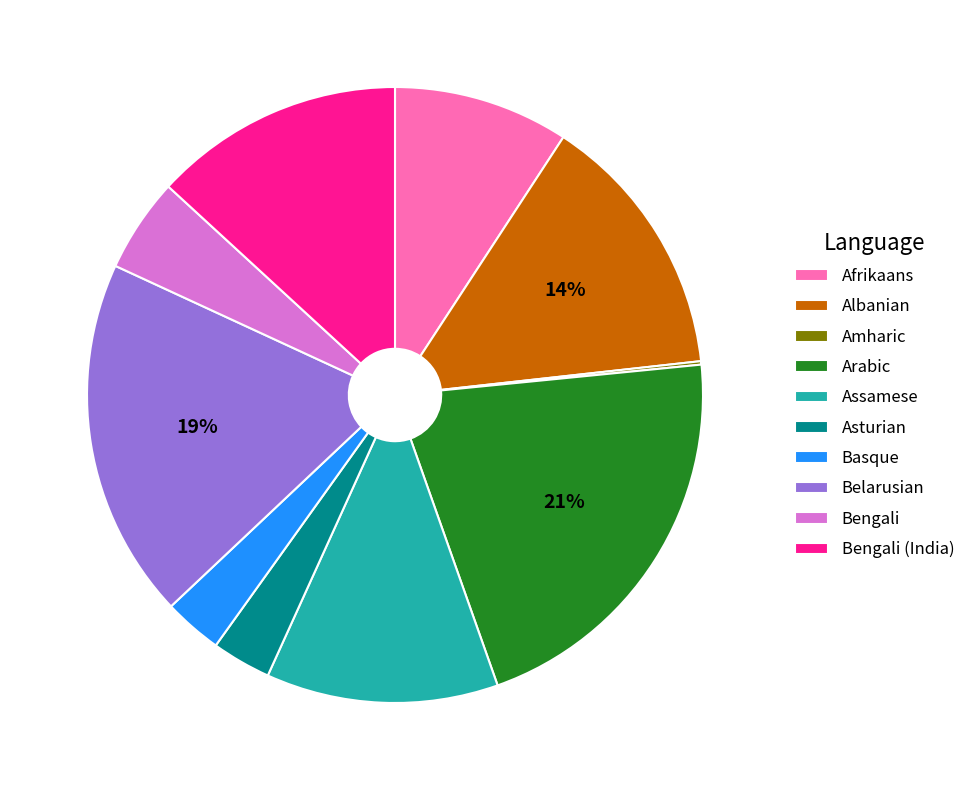

Combined, do Assamese and Bengali (India) account for over 50%?

No